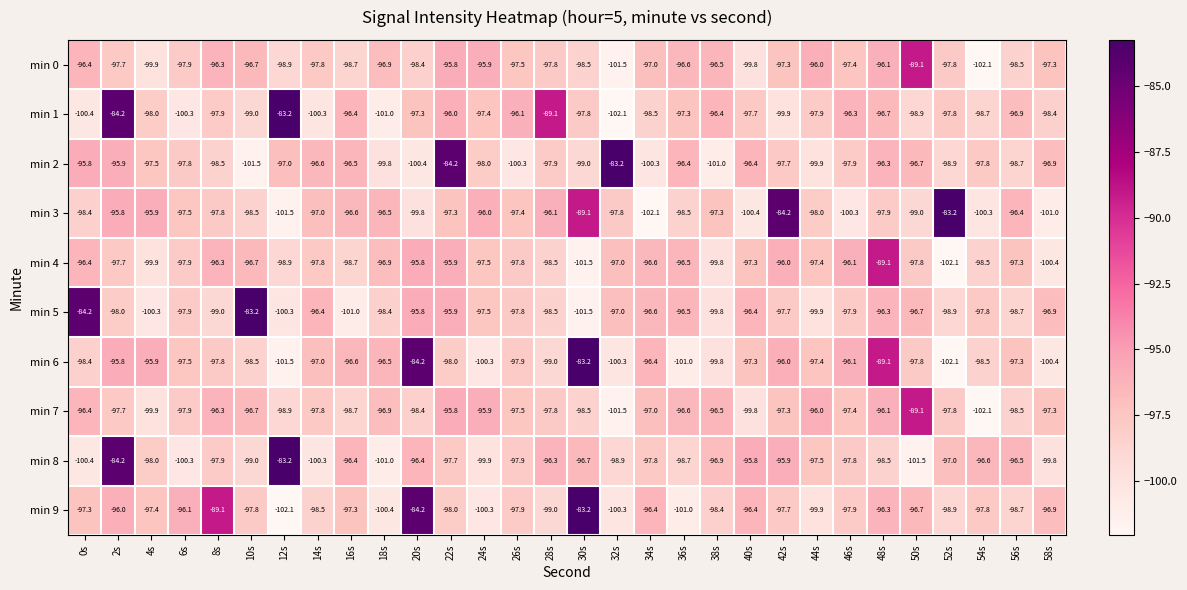

What is the greatest value displayed?

-83.2